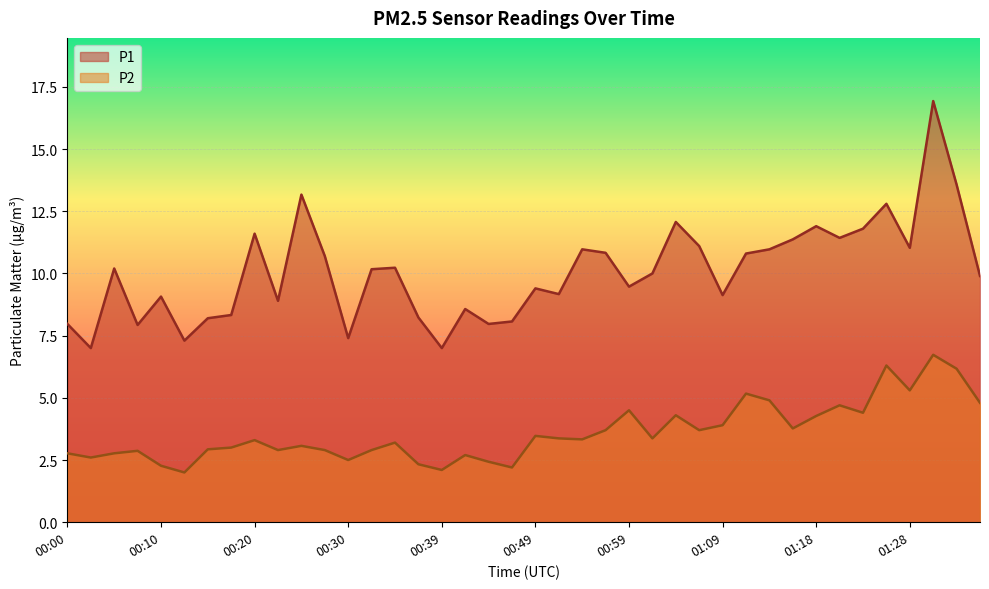

Rank the categories by P1 value from highest to lowest.

01:31, 01:33, 00:25, 01:26, 01:04, 01:18, 01:23, 00:20, 01:21, 01:16, 01:06, 01:28, 00:54, 01:14, 00:56, 01:11, 00:27, 00:34, 00:05, 00:32, 01:01, 01:36, 00:59, 00:49, 00:52, 01:09, 00:10, 00:22, 00:42, 00:17, 00:37, 00:15, 00:47, 00:00, 00:44, 00:07, 00:30, 00:12, 00:03, 00:39